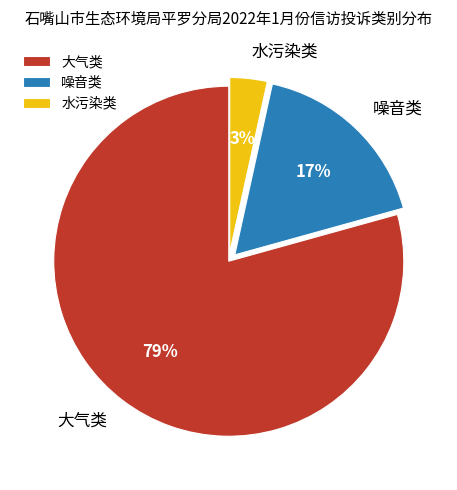

Is the sum of 大气类 and 水污染类 greater than half?

Yes